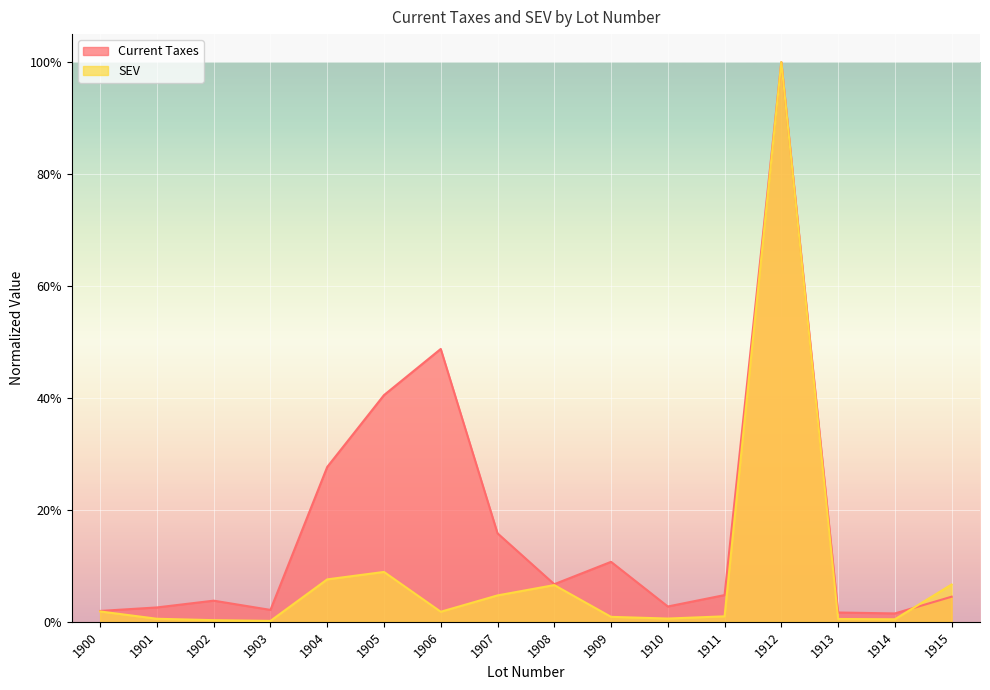

Between 1907 and 1913, which series saw the biggest shift?

Current Taxes